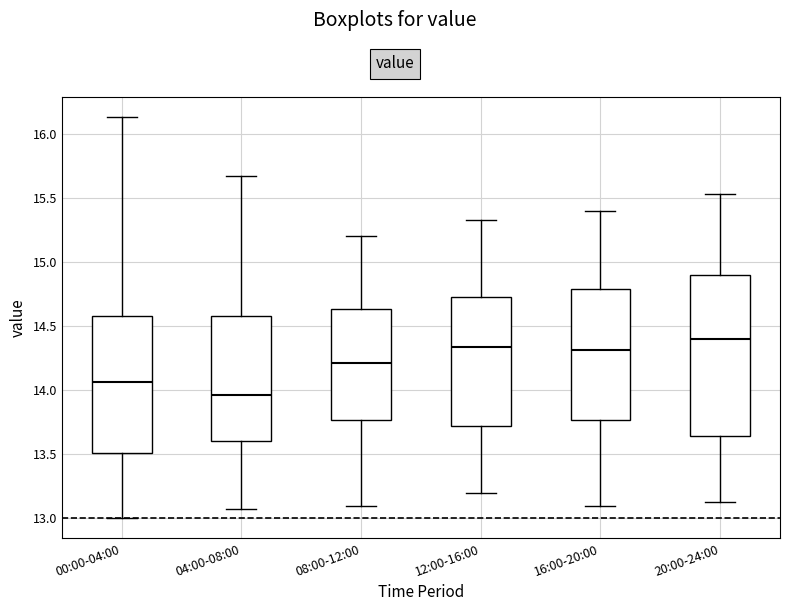

Reading left to right, transcribe this box plot: for each box, give where its median line is, the range the box spans, and where its two whiskers end, as read against the y-axis. The values are not printed on the chart, so give them approximately, as read against the axis.

00:00-04:00: median 14.05, box 13.50 to 14.60, whiskers 13.00 to 16.15
04:00-08:00: median 13.95, box 13.60 to 14.60, whiskers 13.05 to 15.65
08:00-12:00: median 14.20, box 13.75 to 14.65, whiskers 13.10 to 15.20
12:00-16:00: median 14.35, box 13.70 to 14.75, whiskers 13.20 to 15.35
16:00-20:00: median 14.30, box 13.75 to 14.80, whiskers 13.10 to 15.40
20:00-24:00: median 14.40, box 13.65 to 14.90, whiskers 13.15 to 15.55